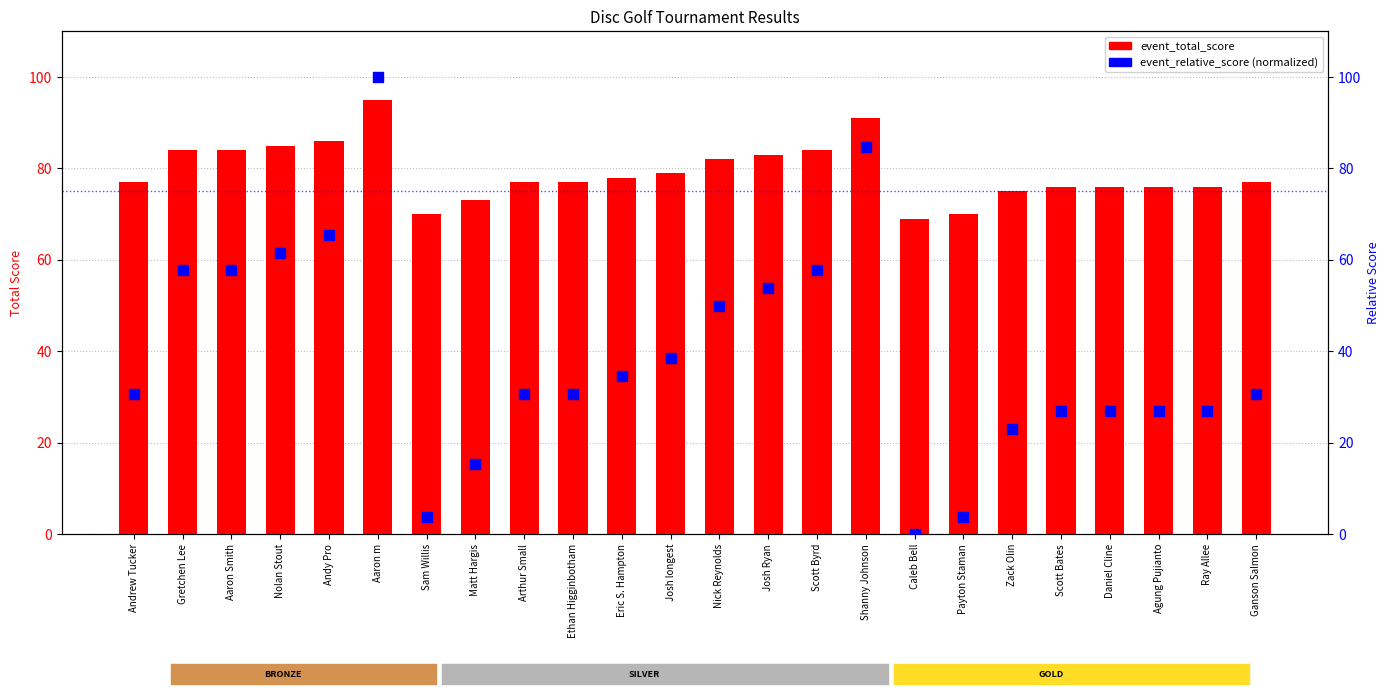

At how many categories does at least one series exceed 2?

24